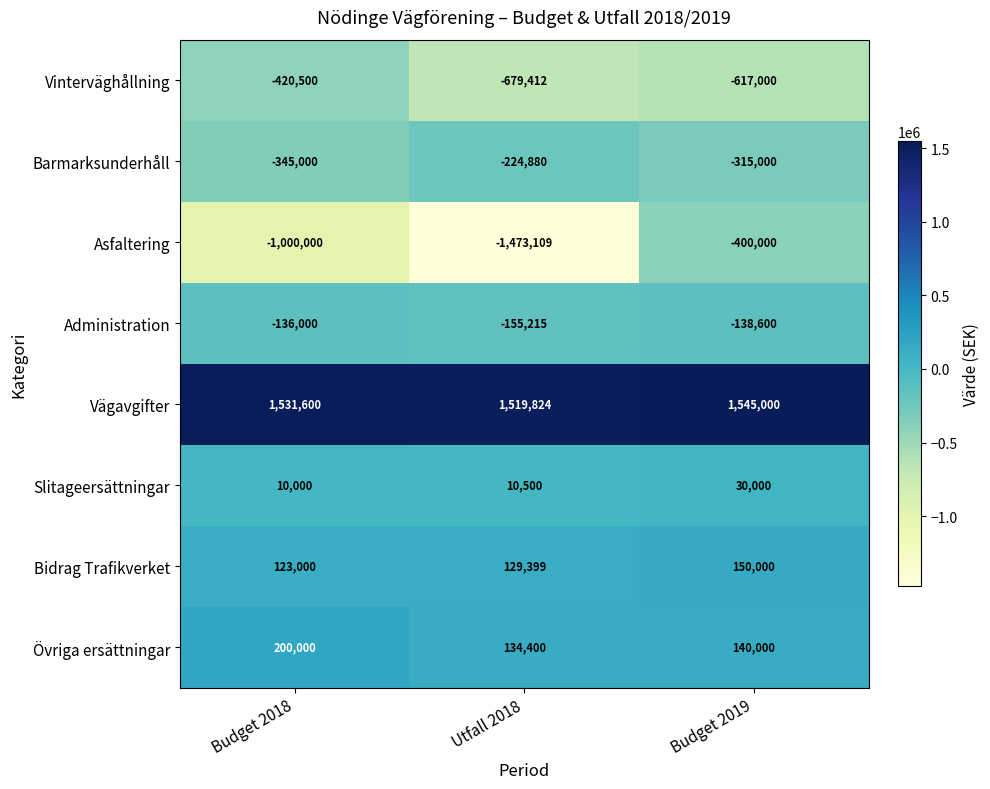

At which label does Asfaltering first exceed -1000000?

Budget 2019